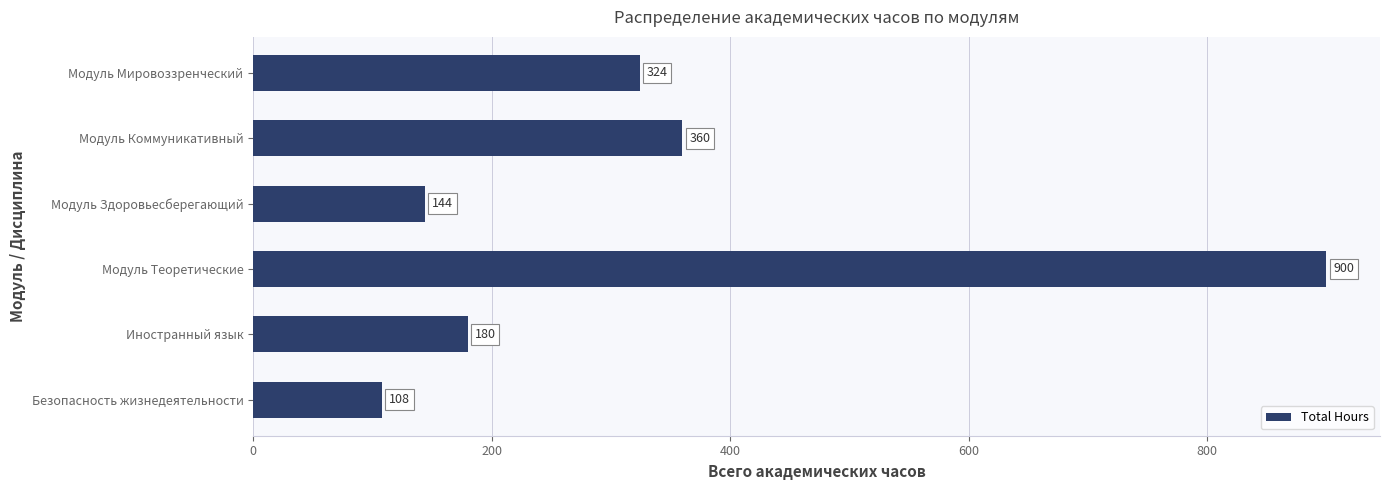

Reading top to bottom, what are all the values shown in this chart?

324	360	144	900	180	108